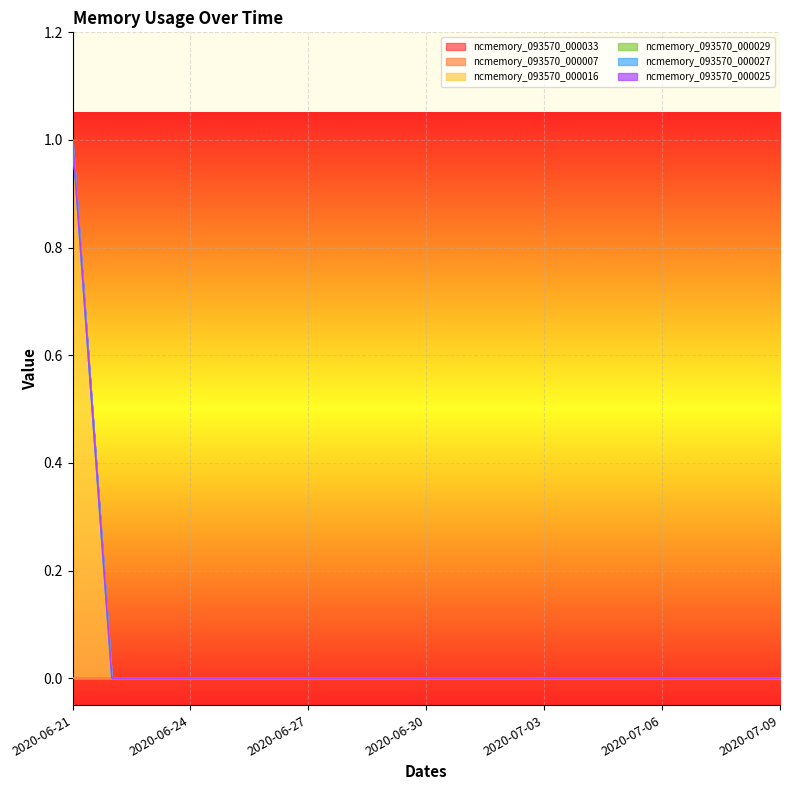

Rank the categories by ncmemory_093570_000025 value from highest to lowest.

2020-06-21, 2020-06-22, 2020-06-23, 2020-06-24, 2020-06-25, 2020-06-26, 2020-06-27, 2020-06-28, 2020-06-29, 2020-06-30, 2020-07-01, 2020-07-02, 2020-07-03, 2020-07-04, 2020-07-05, 2020-07-06, 2020-07-07, 2020-07-08, 2020-07-09